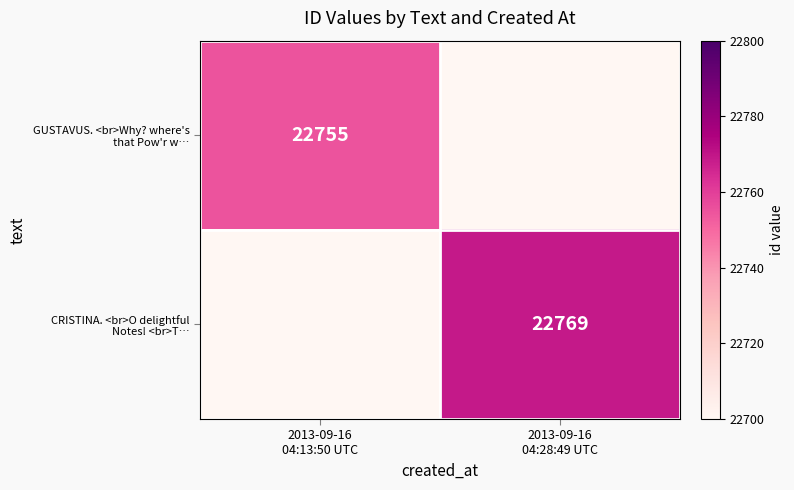

Which series changed the most between 2013-09-16 04:13:50 UTC and 2013-09-16 04:28:49 UTC?

CRISTINA. <br>O delightful Notes! <br>T…